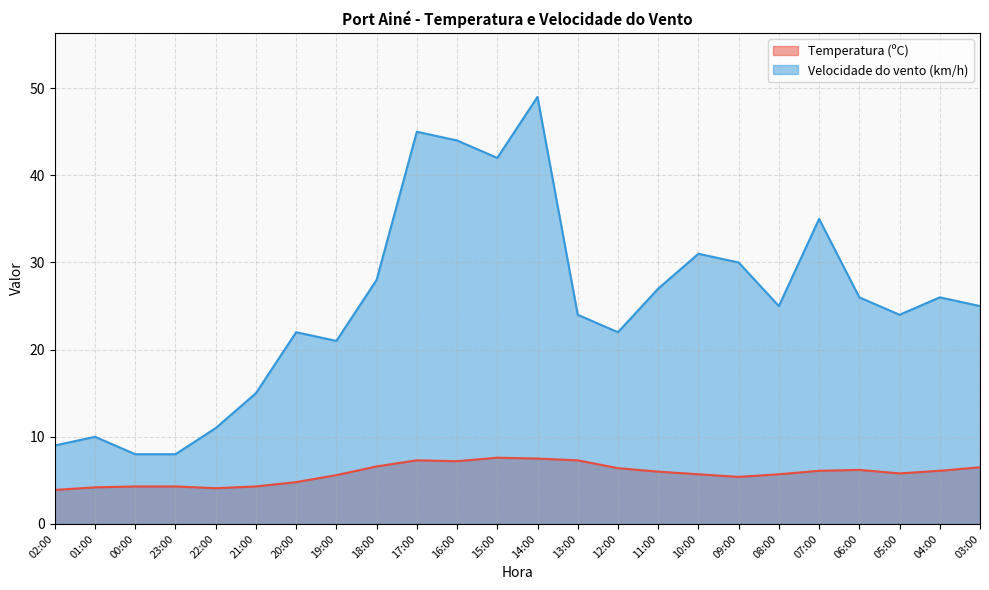

What is the label of the 20th point from the left?

07:00